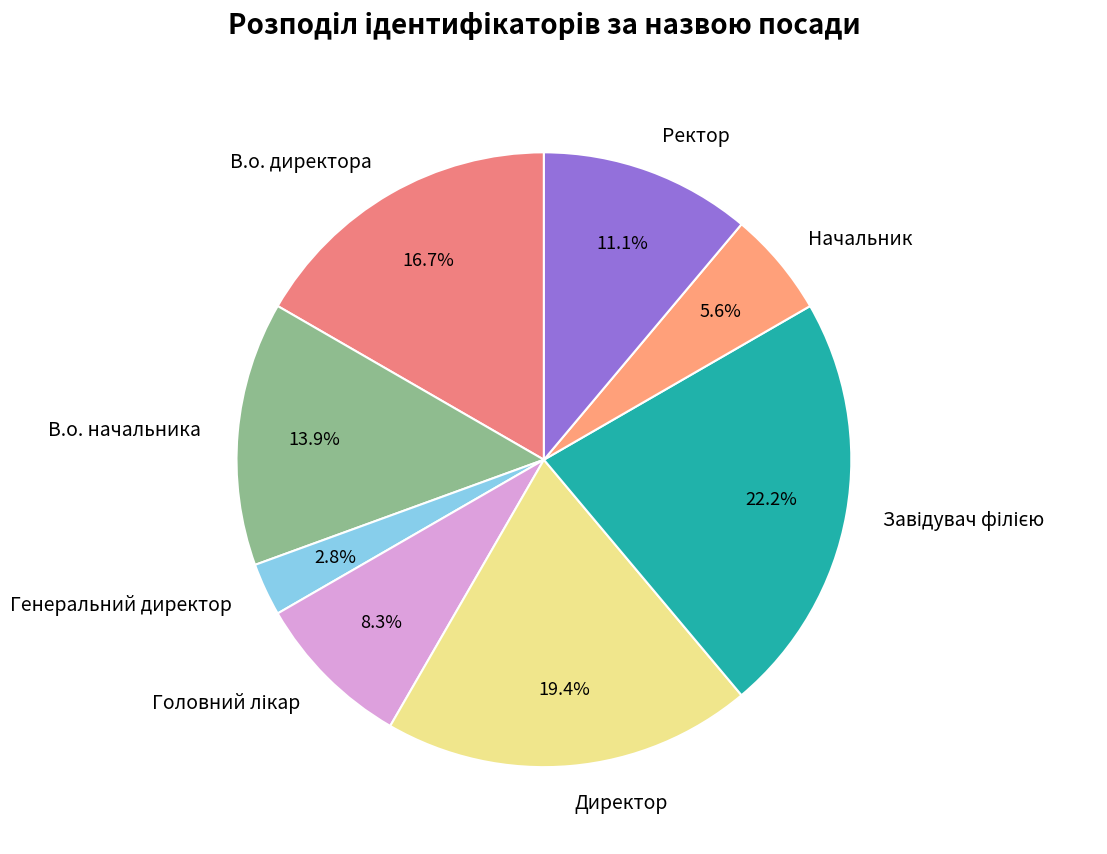

How many segments does this pie chart have?

8